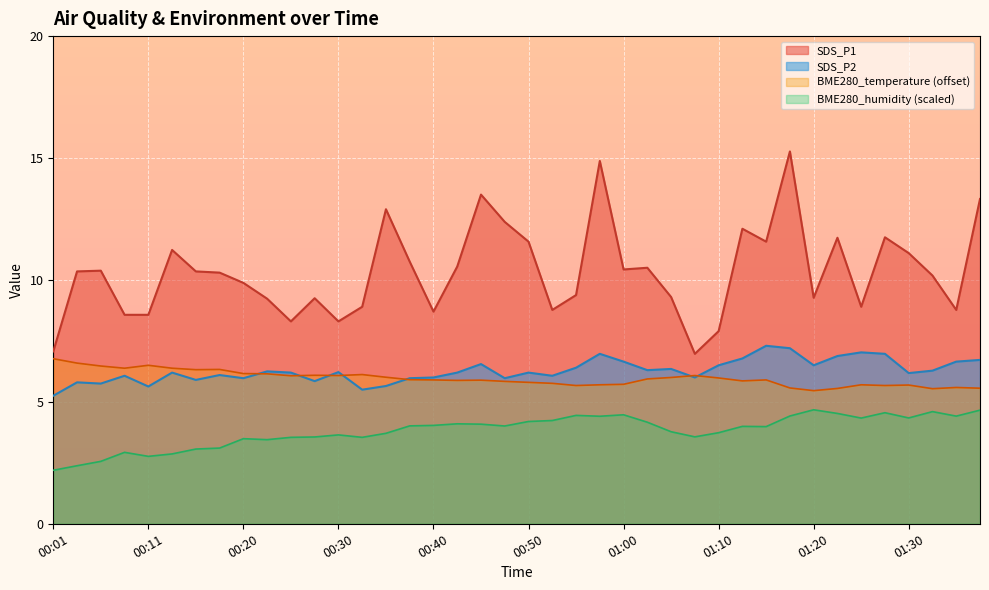

What position from the left is 01:33?

38